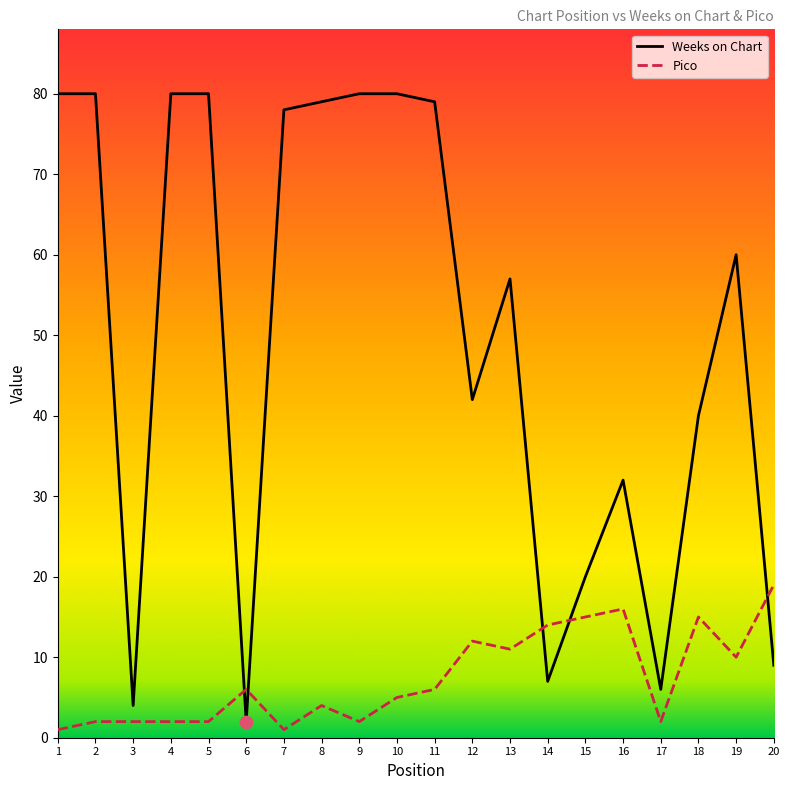

At which category is the sum across all series the highest?

10